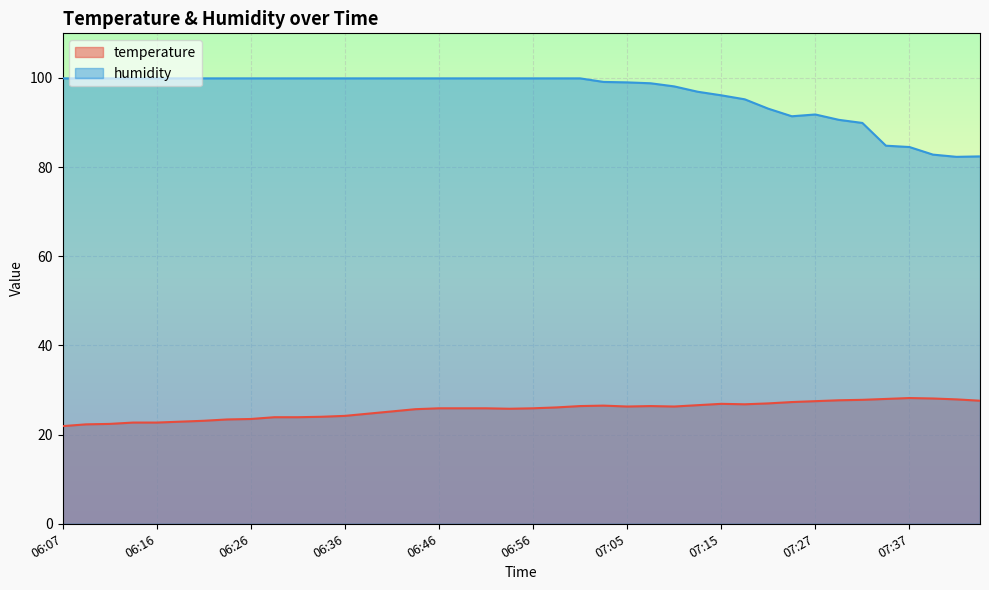

How many interior local peaks does the humidity series have?

1